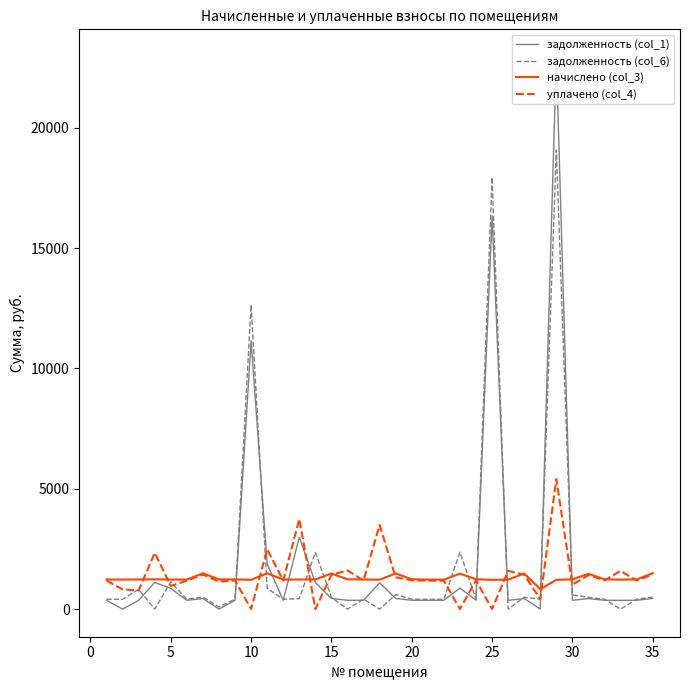

Which series has the largest range (max minus min)?

задолженность (col_1)